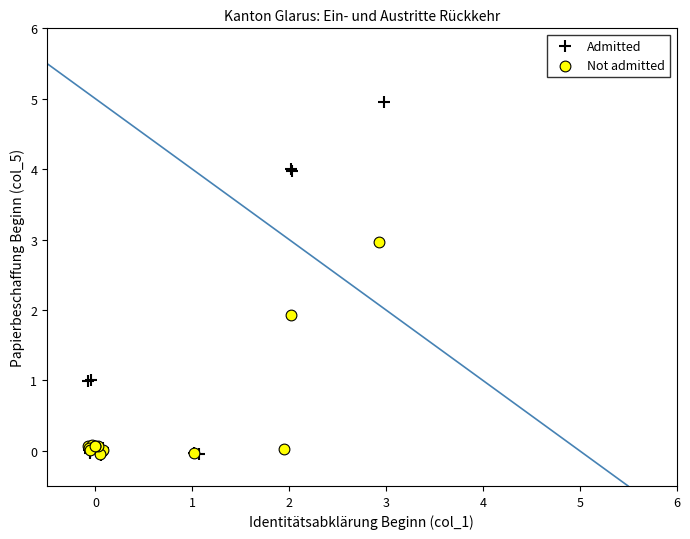

Which series reaches the maximum Y coordinate?

Admitted